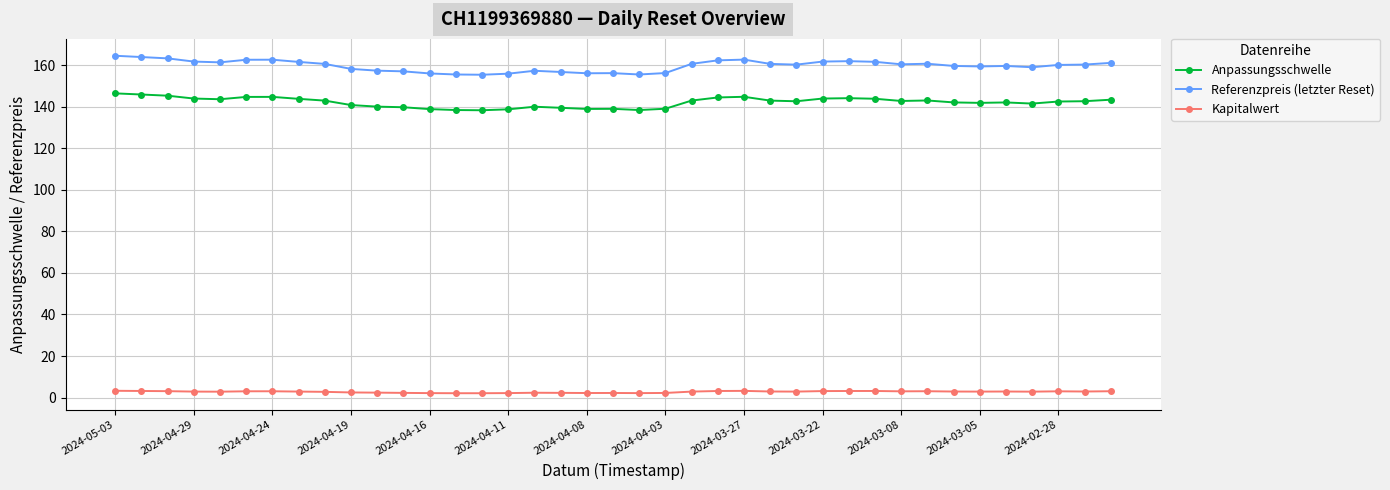

In Anpassungsschwelle, how many points are lower than both neighbors (excluding endpoints)?

8